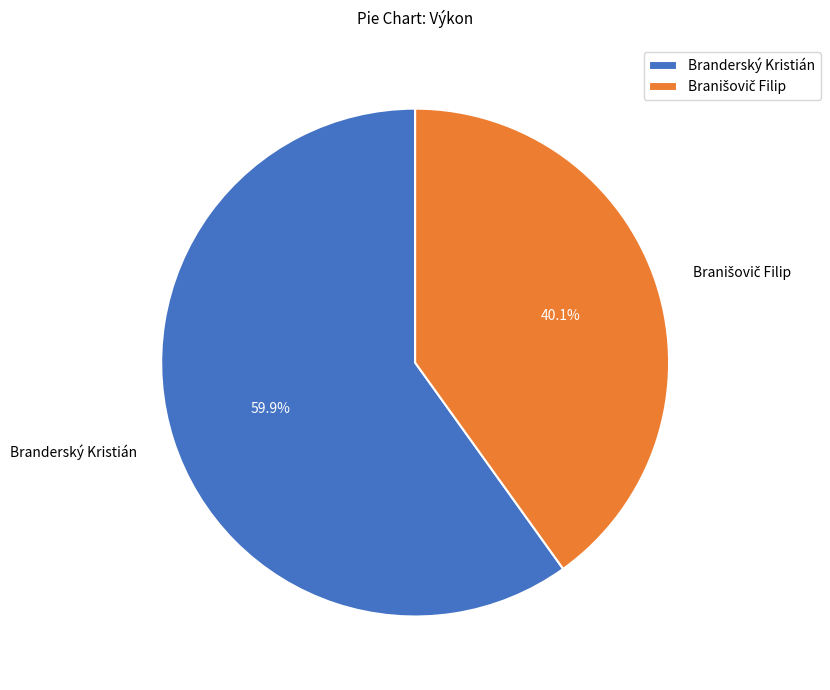

How many slices are in this pie chart?

2